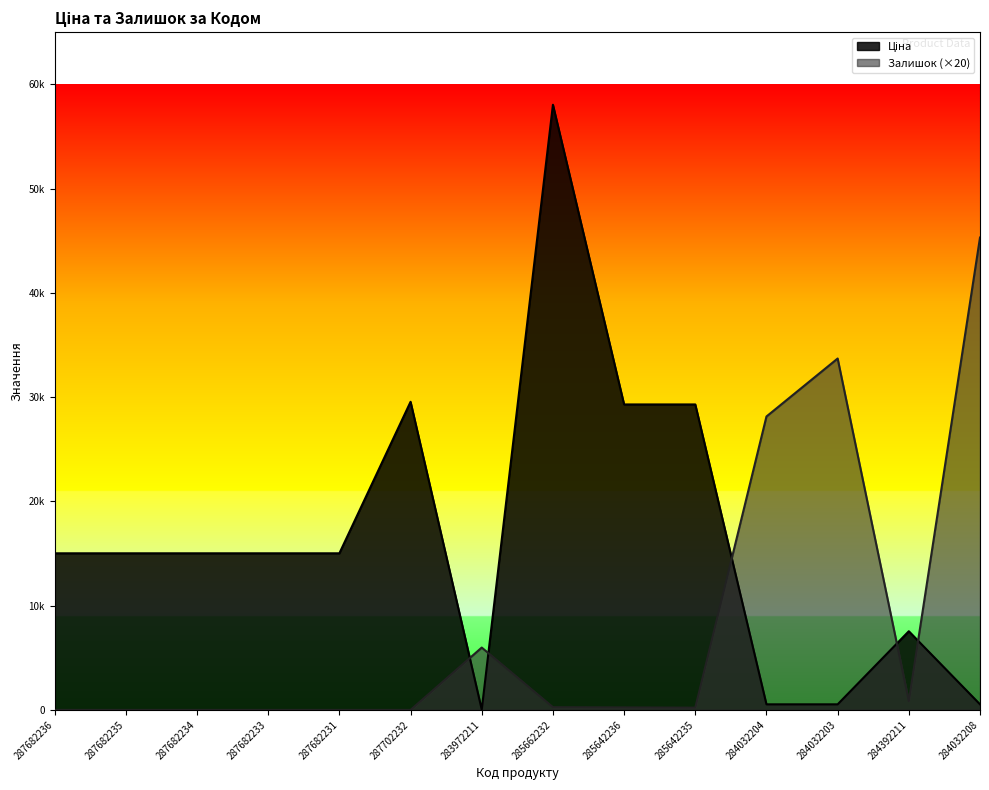

What is the sum of all Ціна values?

230455.9